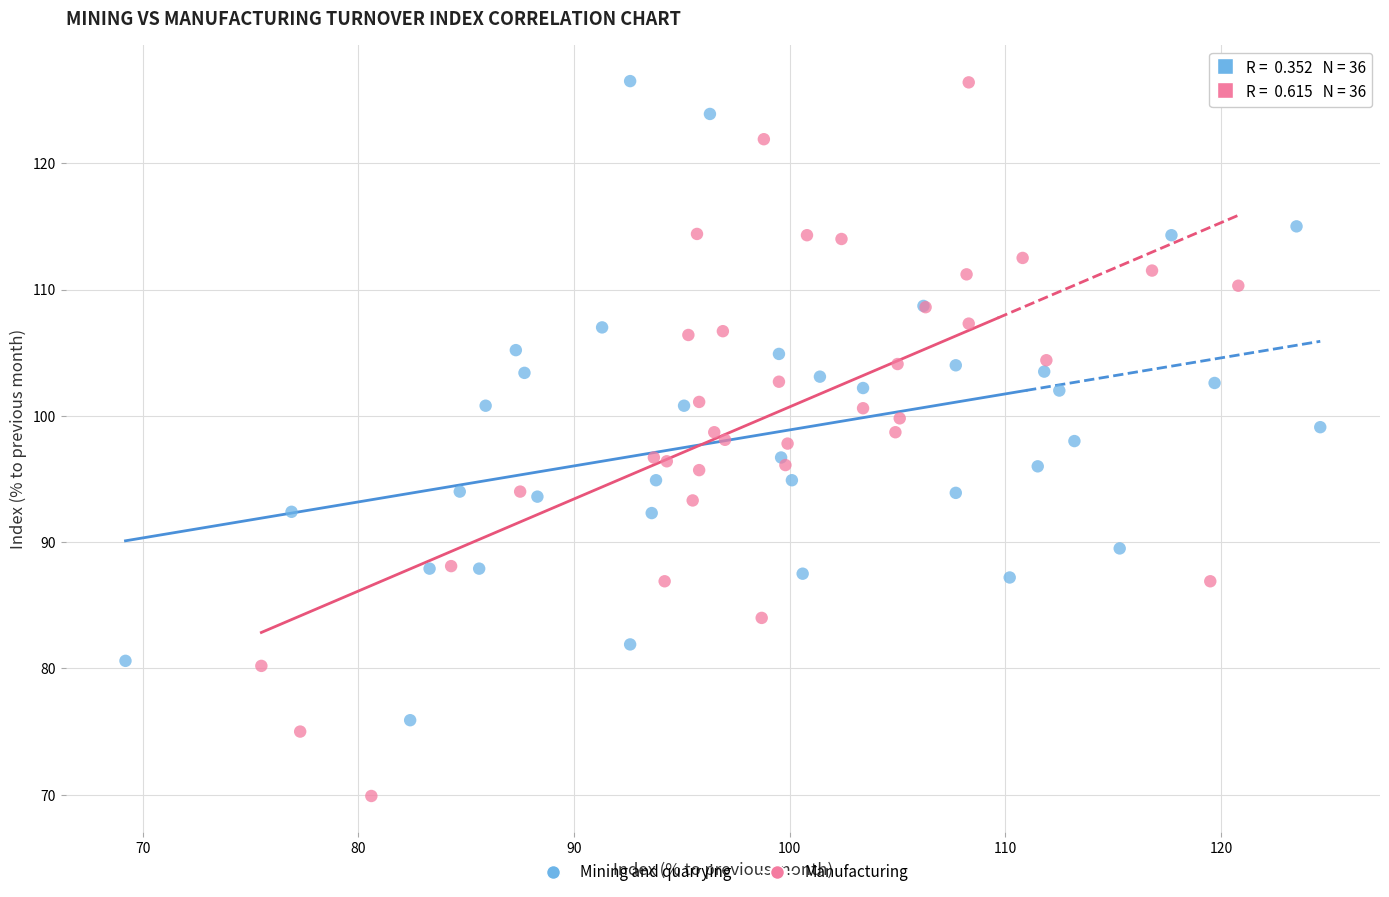

What are all the series names shown in the legend?

Mining and quarrying, Manufacturing